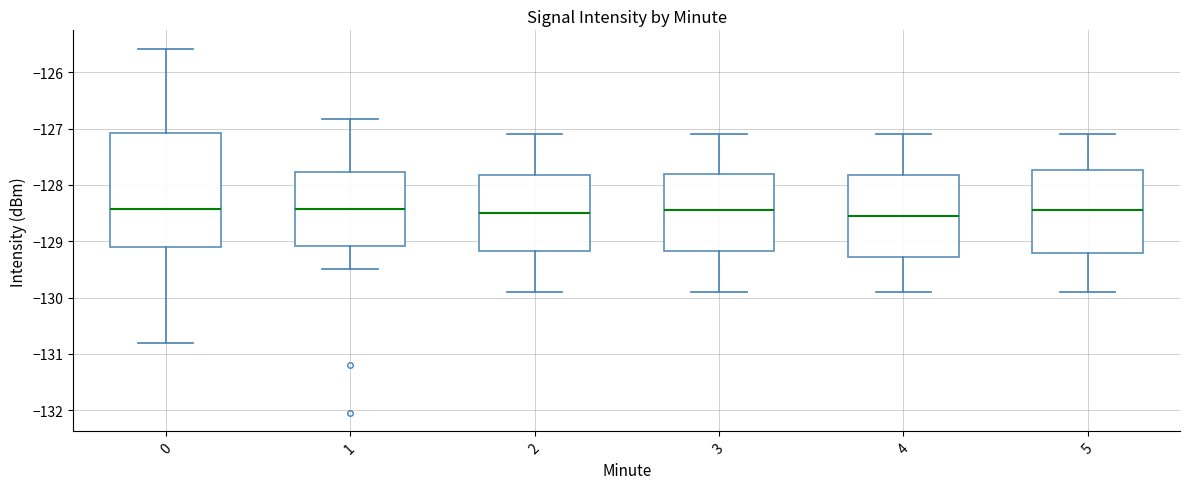

Reading left to right, transcribe this box plot: for each box, give where its median line is, the range the box spans, and where its two whiskers end, as read against the y-axis. The values are not printed on the chart, so give them approximately, as read against the axis.

0: median -128.4, box -129.1 to -127.1, whiskers -130.8 to -125.6
1: median -128.4, box -129.1 to -127.8, whiskers -129.5 to -126.8
2: median -128.5, box -129.2 to -127.8, whiskers -129.9 to -127.1
3: median -128.4, box -129.2 to -127.8, whiskers -129.9 to -127.1
4: median -128.5, box -129.3 to -127.8, whiskers -129.9 to -127.1
5: median -128.4, box -129.2 to -127.7, whiskers -129.9 to -127.1